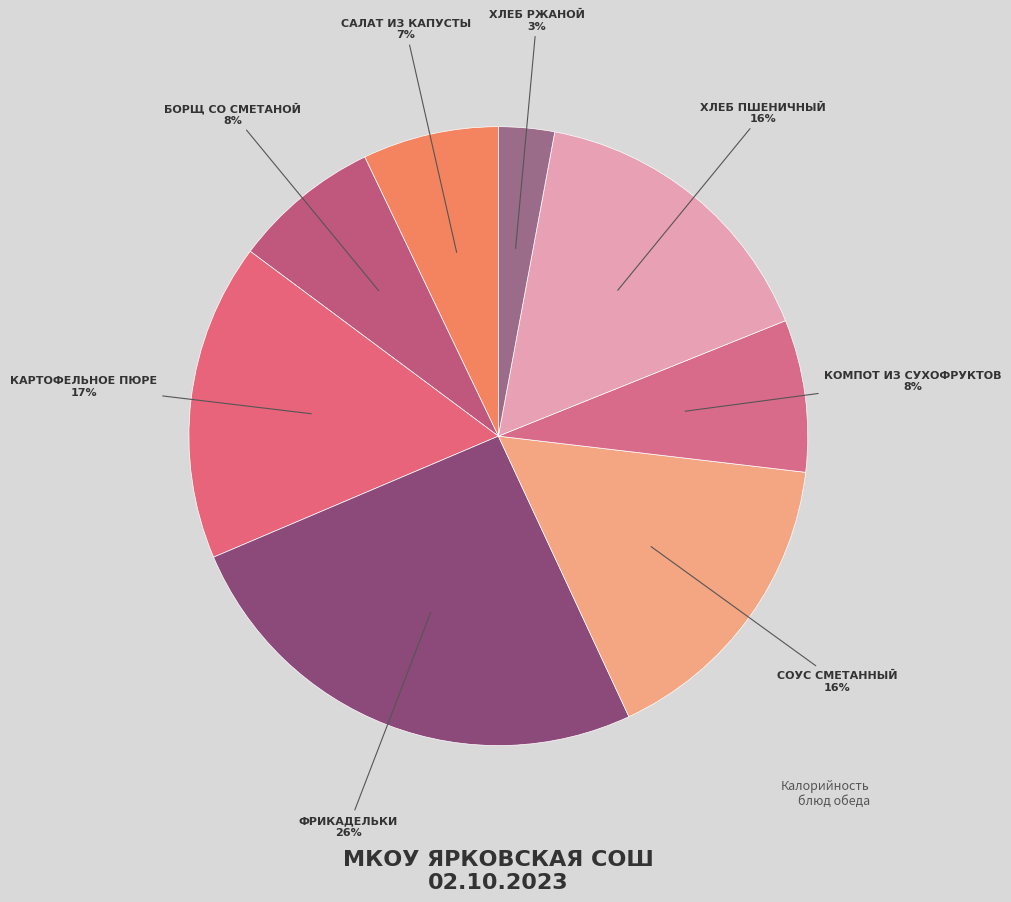

Which category has the biggest portion of the pie?

Фрикадельки